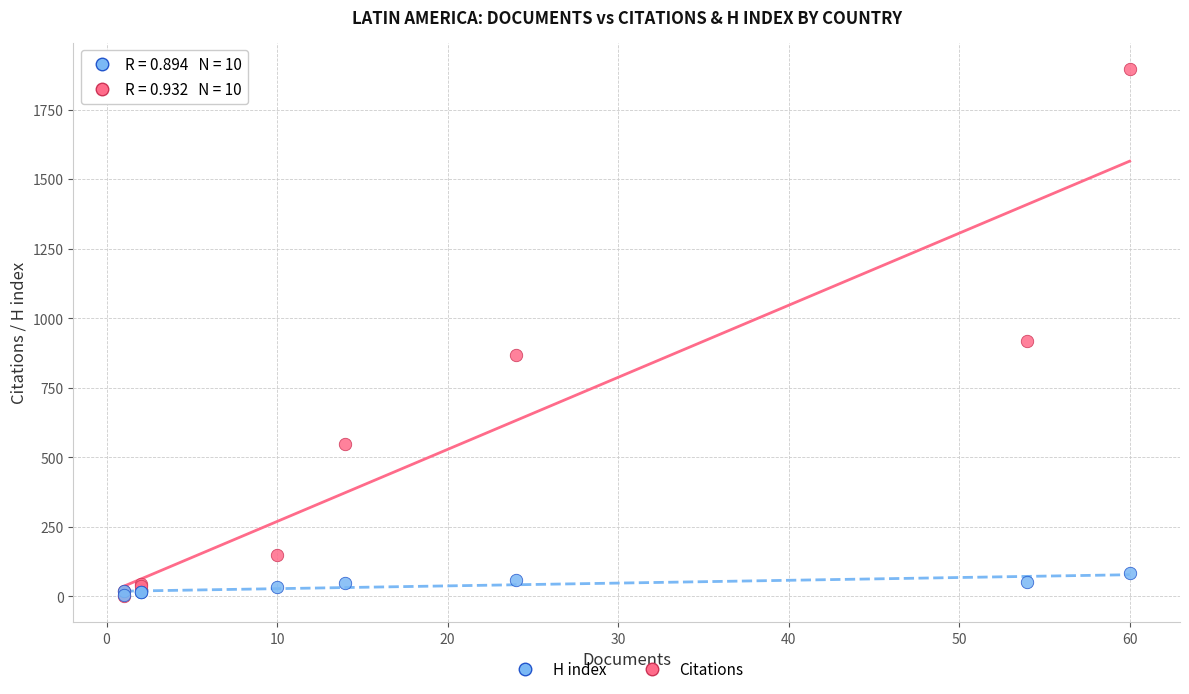

In the Citations series, what Y value is closest to 949?

917